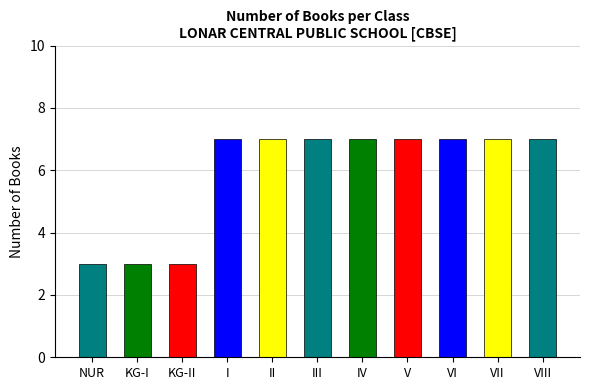

How many data points are less than 7?

3